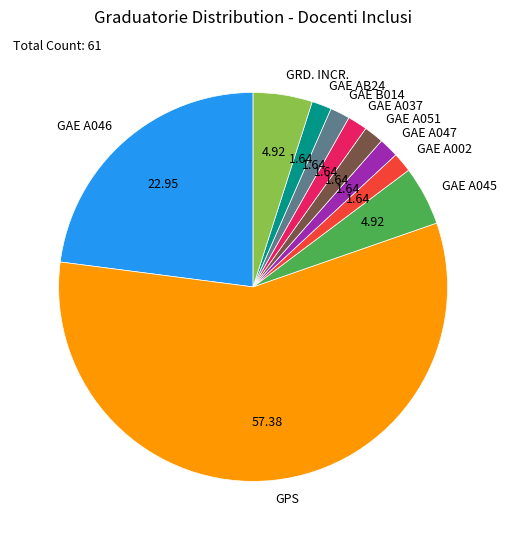

Is there a majority slice in this chart?

Yes